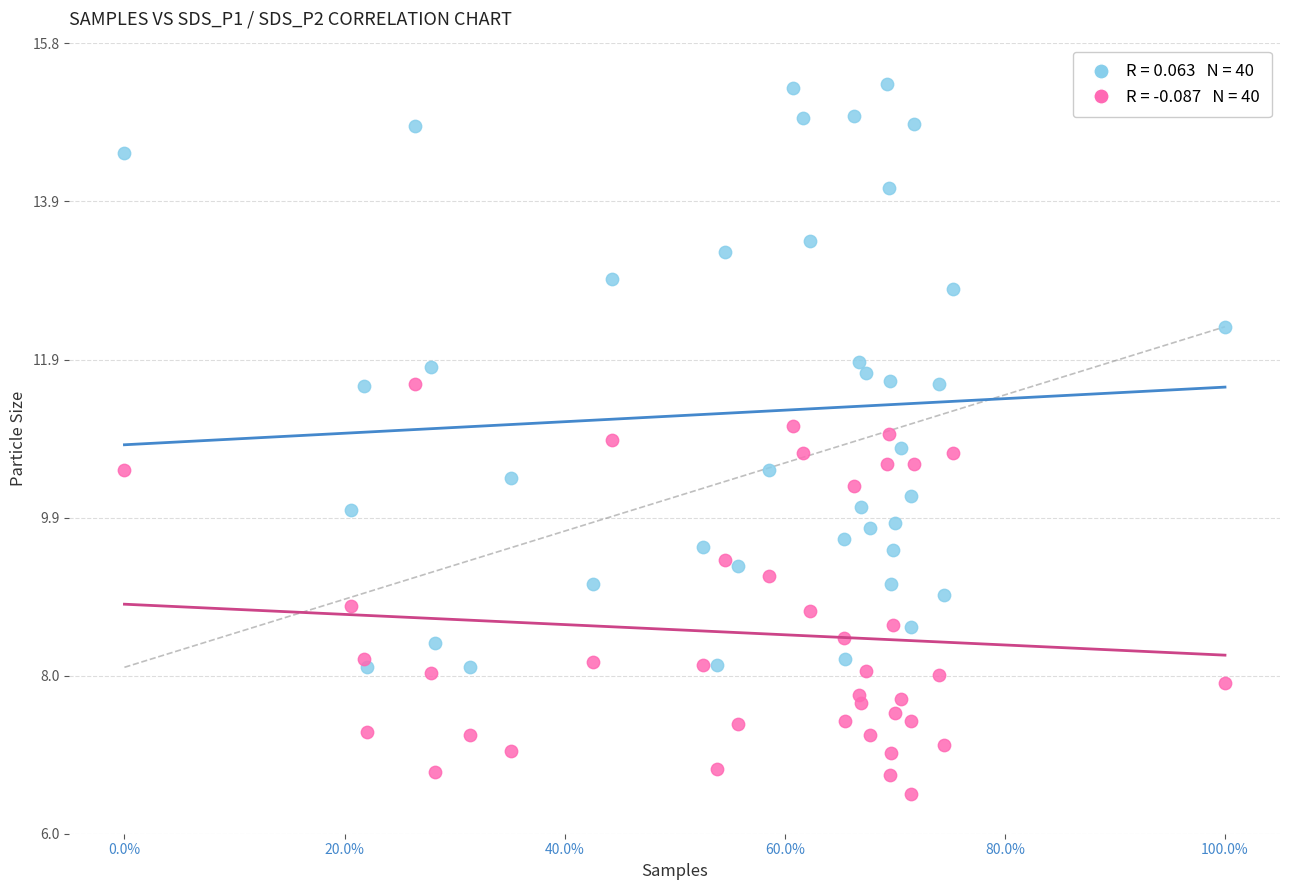

Across all data points, what is the range of X values (max minus min)?

1.0